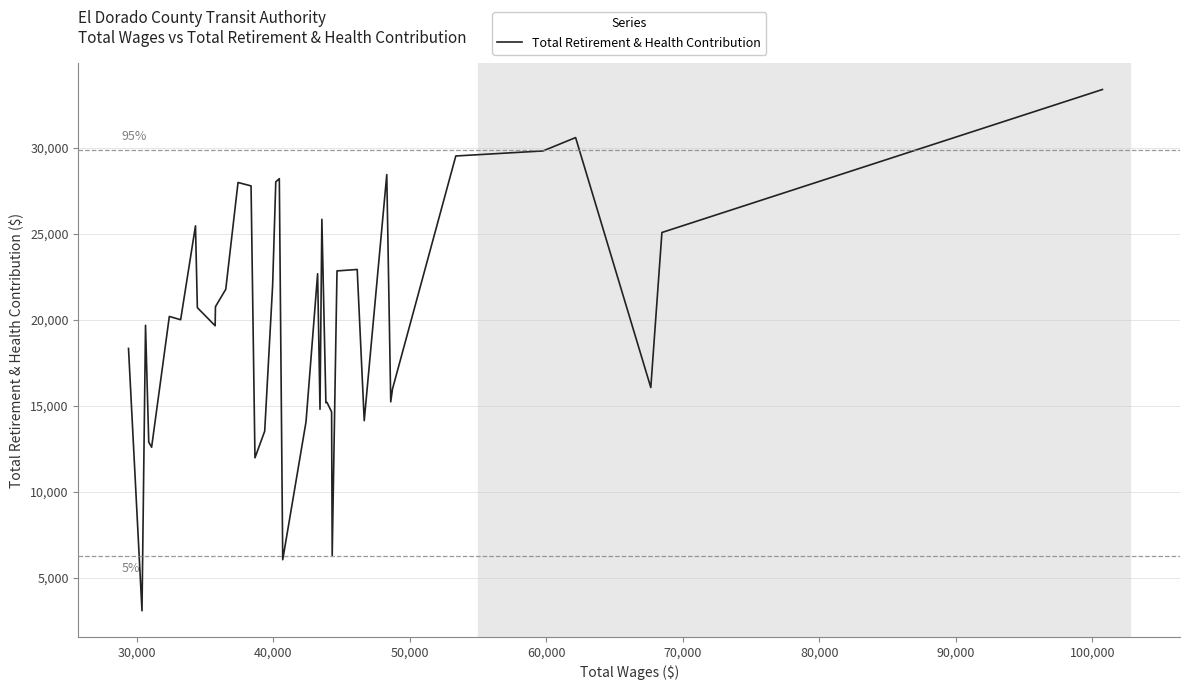

What is the greatest value displayed?

33385